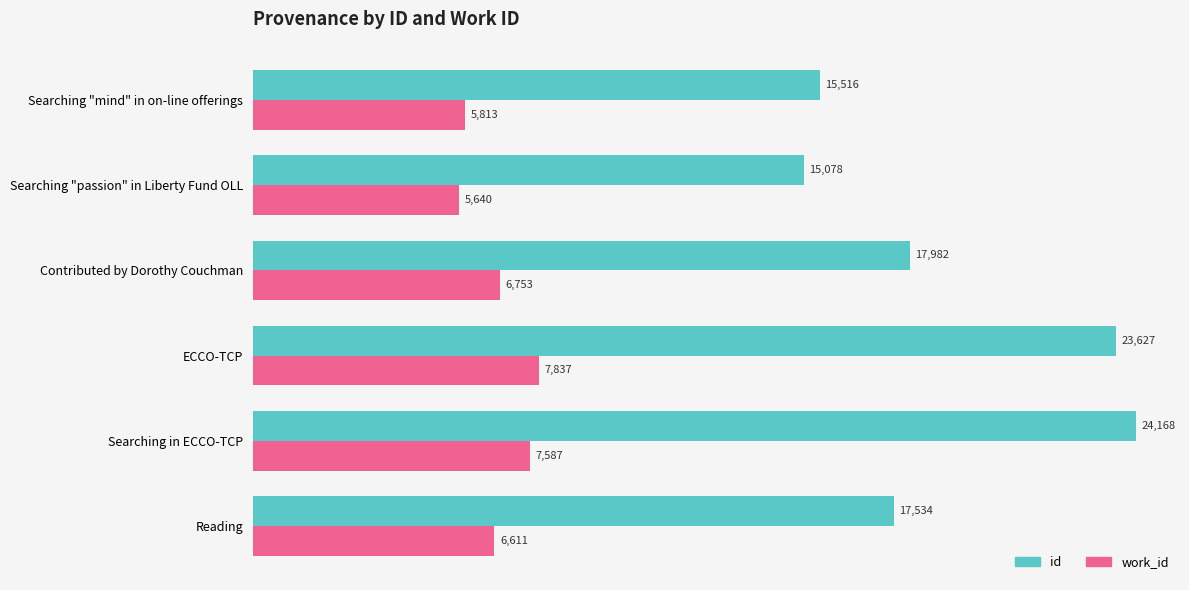

Which series has the largest total across all categories?

id